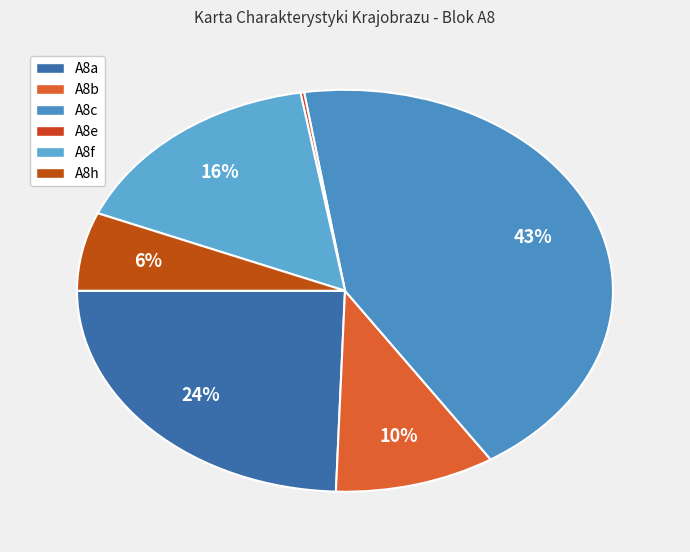

True or false: A8e accounts for 0% of the total.

True